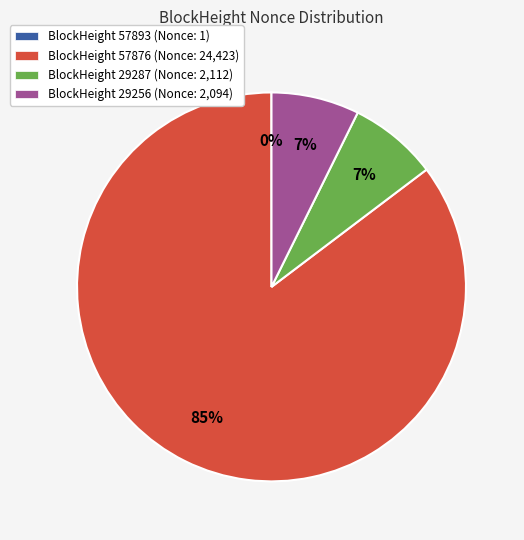

Combined, do BlockHeight 29287 (Nonce: 2,112) and BlockHeight 29256 (Nonce: 2,094) account for over 50%?

No